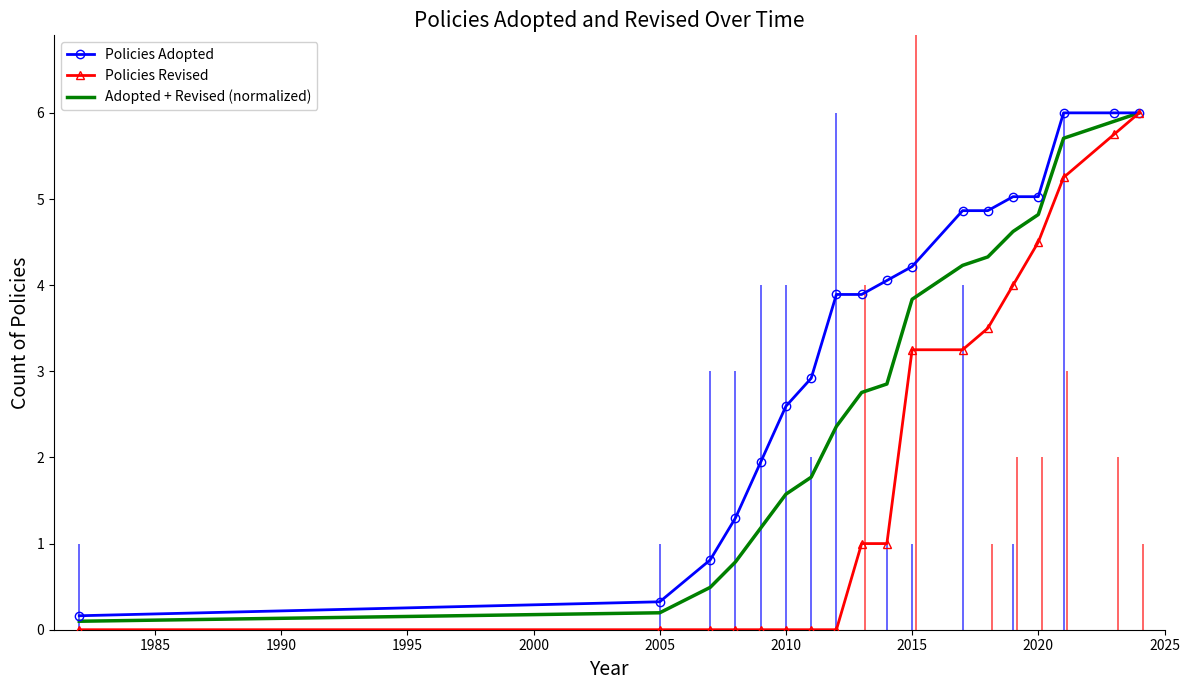

What is the highest value of the Policies Revised series?

6.0